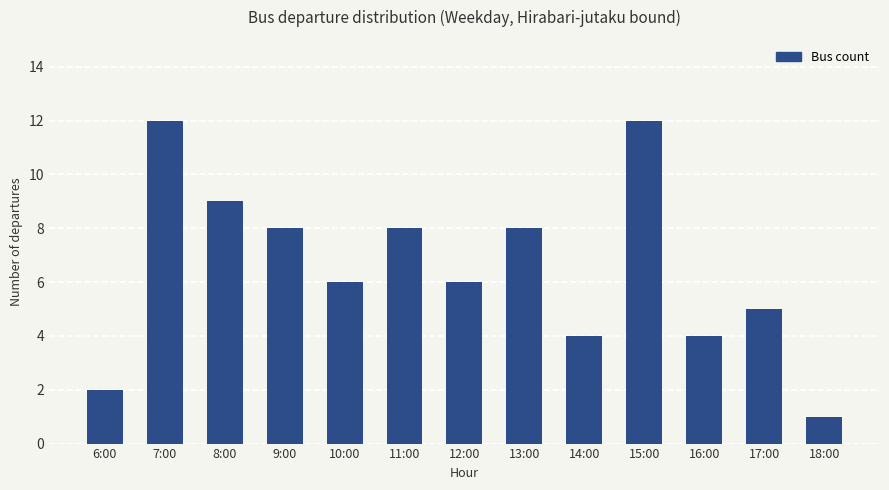

What is the minimum value shown in the chart?

1